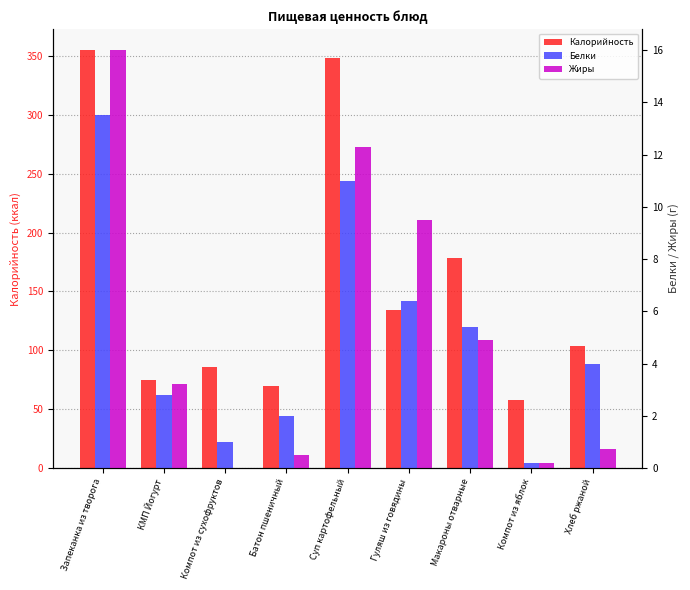

What is the value of the Белки bar at the 3rd from the left?

1.0